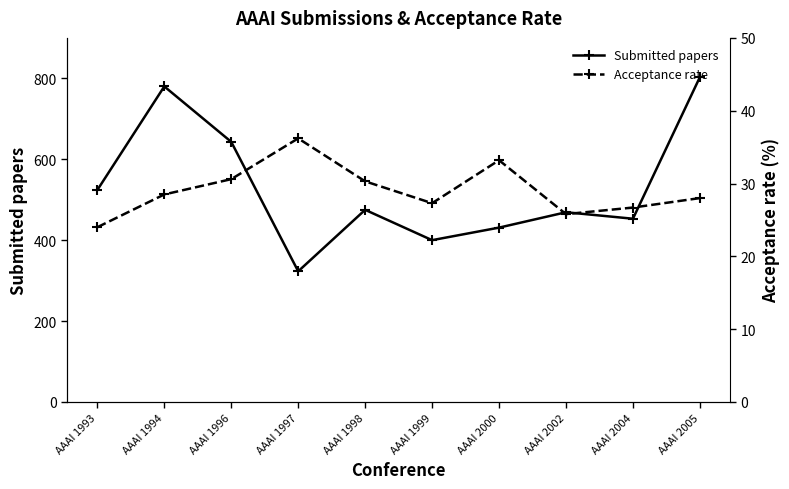

In Submitted papers, how many points are higher than both neighbors (excluding endpoints)?

3